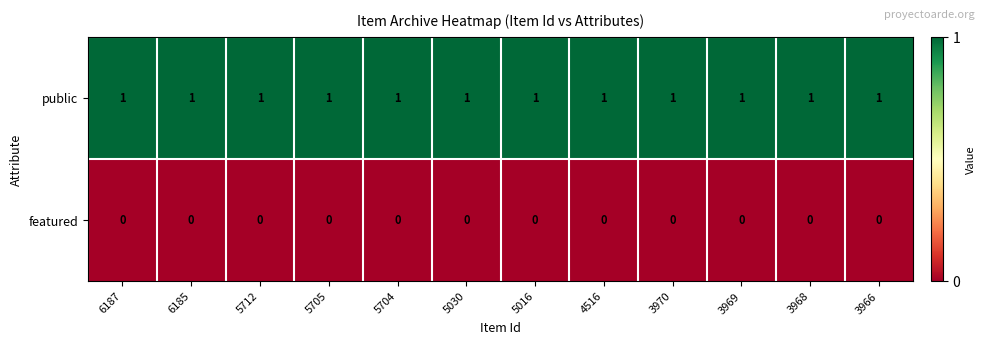

At 5705, list the series in order from largest to smallest.

public, featured